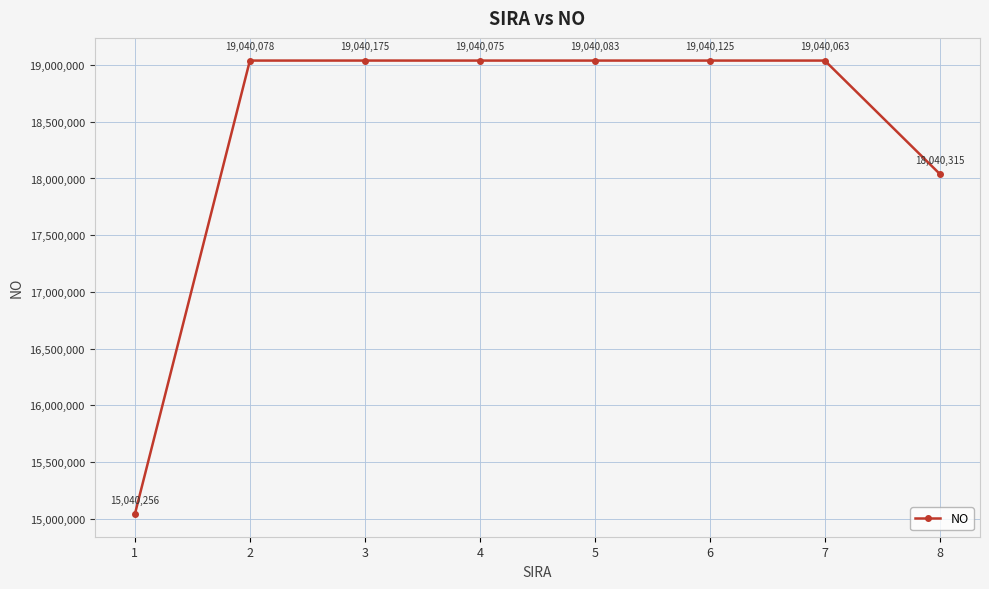

What is the ratio of the value at 6 to the value at 7?

1.0